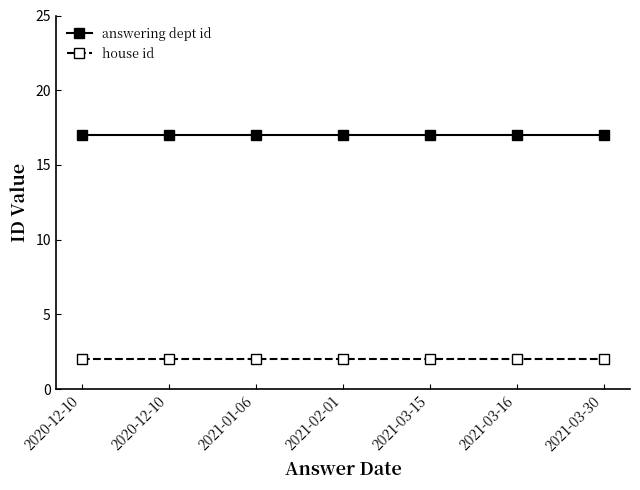

At which category does the chart reach its minimum across all series?

2020-12-10